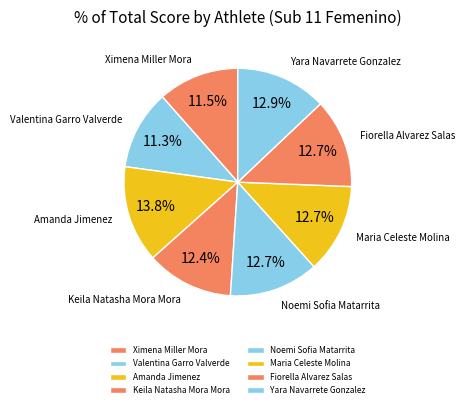

What is the largest slice in the pie chart?

Amanda Jimenez